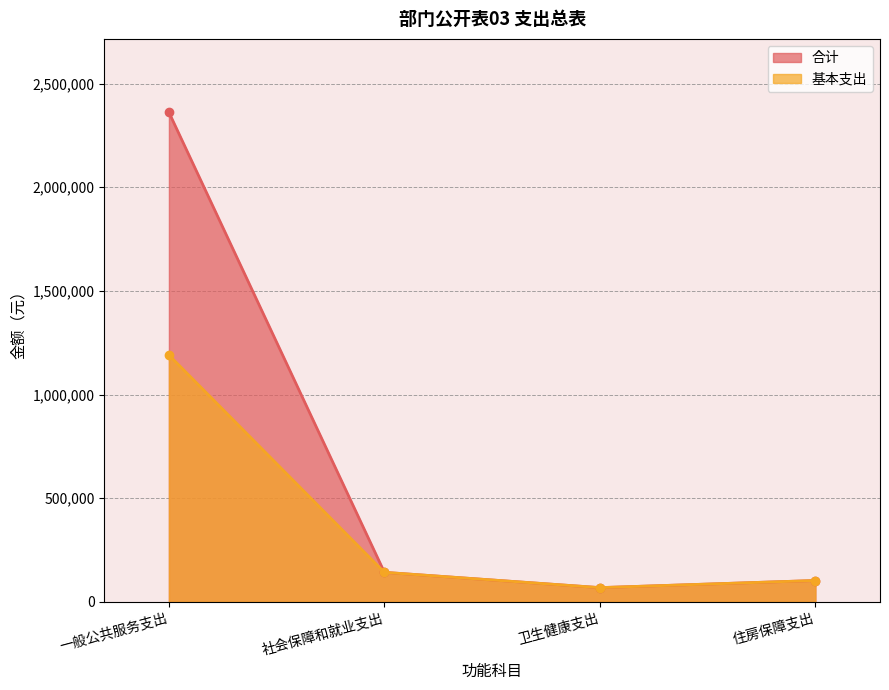

How many values in the 基本支出 series are below 142473?

2